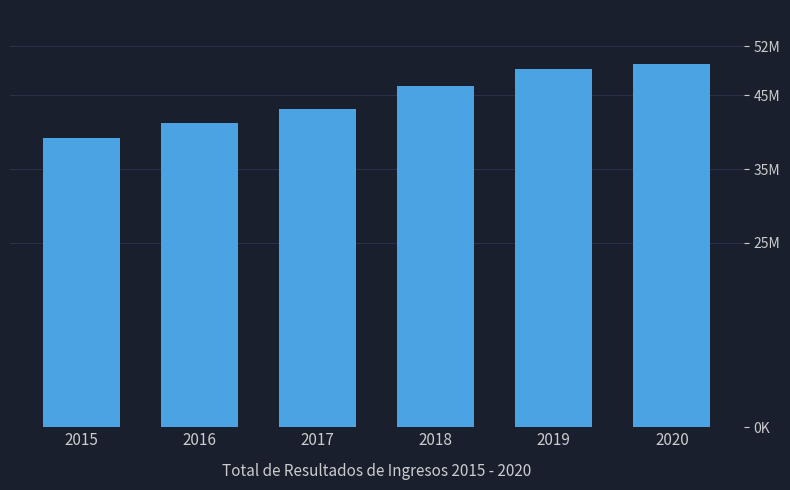

Does the chart contain any negative values?

No